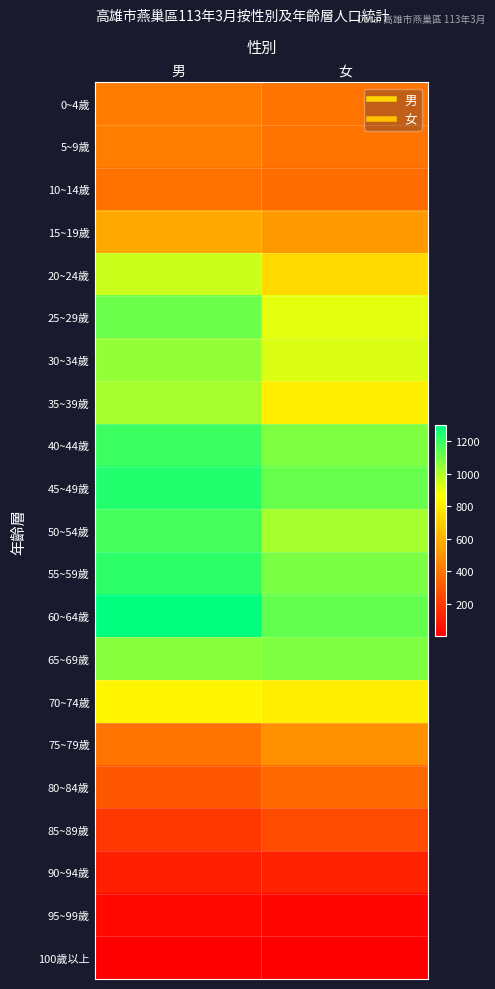

Reading right to left, list all the values displayed in this chart.

0~4歲: 女=397	男=427
5~9歲: 女=394	男=431
10~14歲: 女=368	男=388
15~19歲: 女=520	男=578
20~24歲: 女=738	男=953
25~29歲: 女=912	男=1115
30~34歲: 女=925	男=1045
35~39歲: 女=810	男=1015
40~44歲: 女=1080	男=1195
45~49歲: 女=1124	男=1237
50~54歲: 女=1014	男=1176
55~59歲: 女=1087	男=1220
60~64歲: 女=1129	男=1296
65~69歲: 女=1084	男=1066
70~74歲: 女=809	男=835
75~79歲: 女=497	男=396
80~84歲: 女=360	男=301
85~89歲: 女=259	男=194
90~94歲: 女=122	男=105
95~99歲: 女=28	男=38
100歲以上: 女=4	男=7